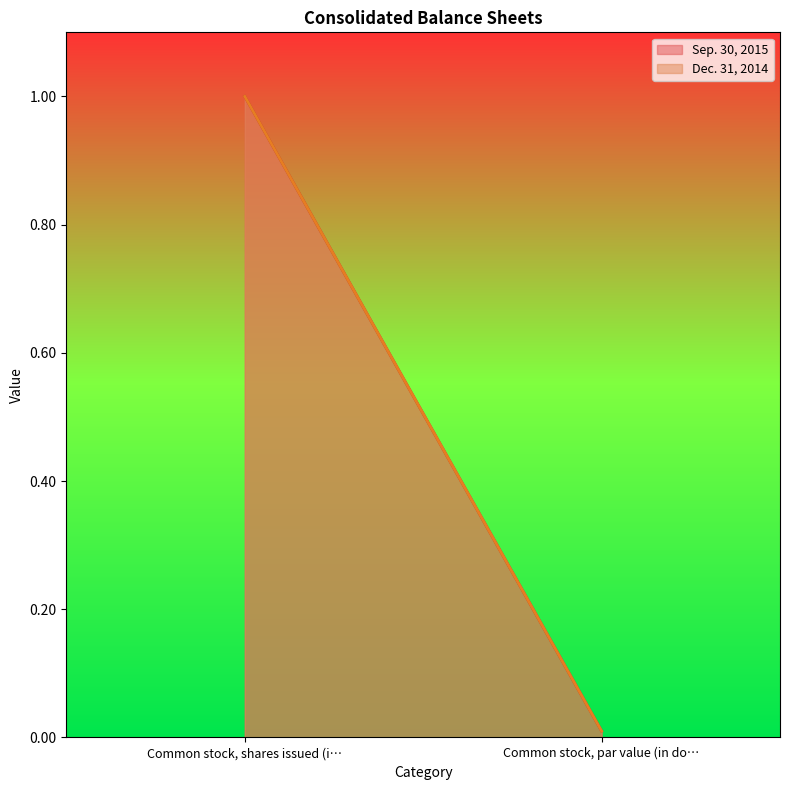

Where is Dec. 31, 2014 nearest to the value 0?

Common stock, par value (in dollars per share)